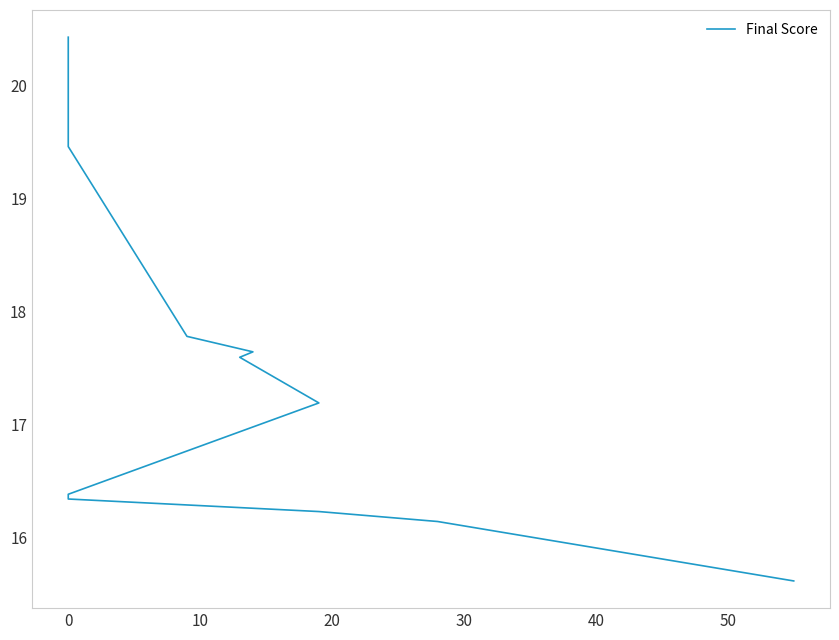

The chart shows a value of 17.8 at 9. True or false?

True